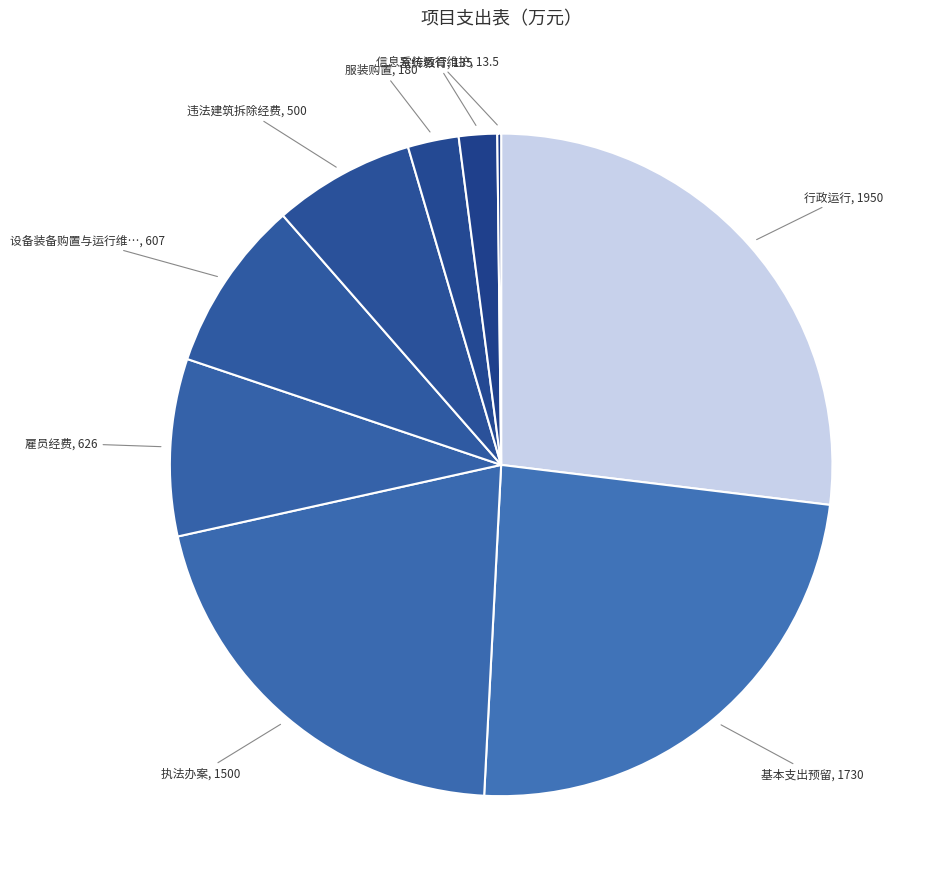

Which category has the biggest portion of the pie?

行政运行